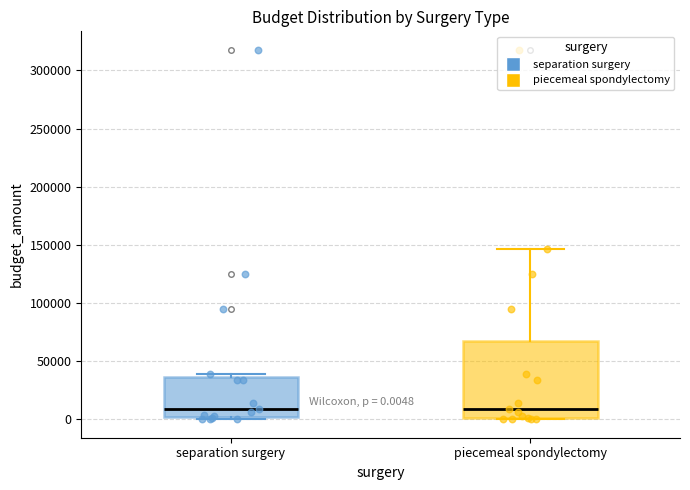

Which box is the tallest, from its lower edge to its upper edge?

piecemeal spondylectomy